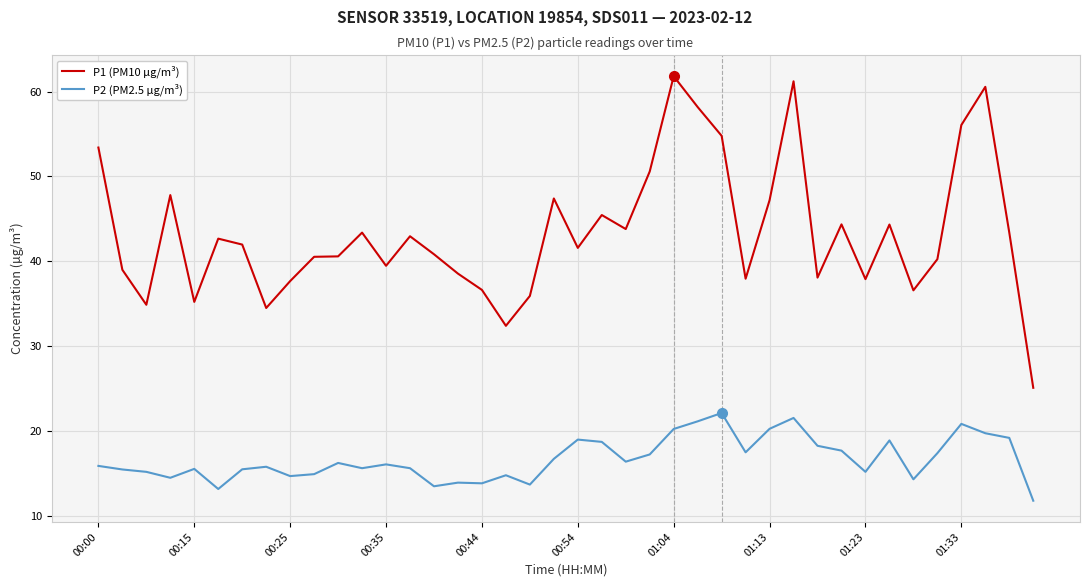

What is the difference between the maximum and second lowest values in the P1 (PM10 µg/m³) series?

29.4